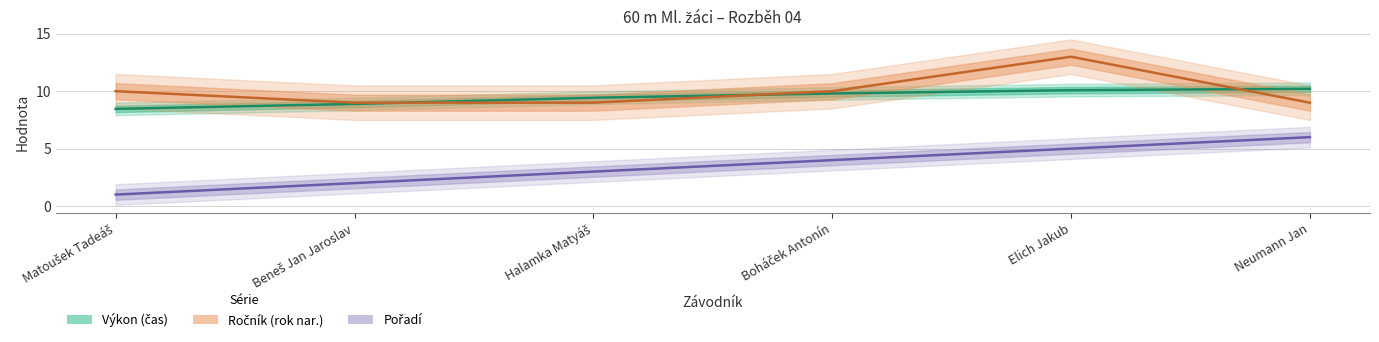

What is the difference between the maximum and minimum values in the Ročník series?

4.0